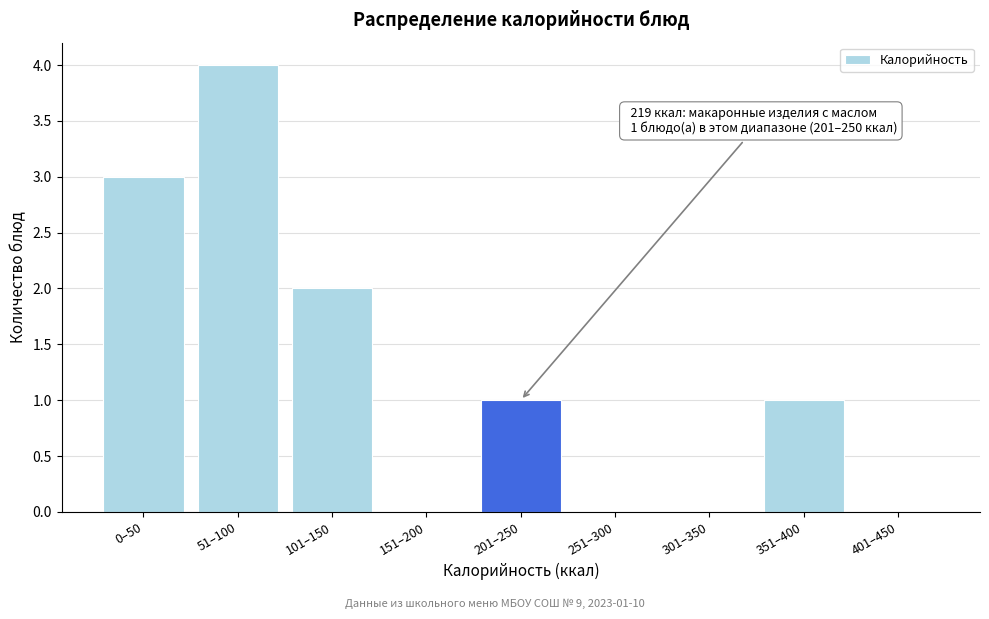

Reading right to left, extract all data points from this chart.

401–450=0	351–400=1	301–350=0	251–300=0	201–250=1	151–200=0	101–150=2	51–100=4	0–50=3